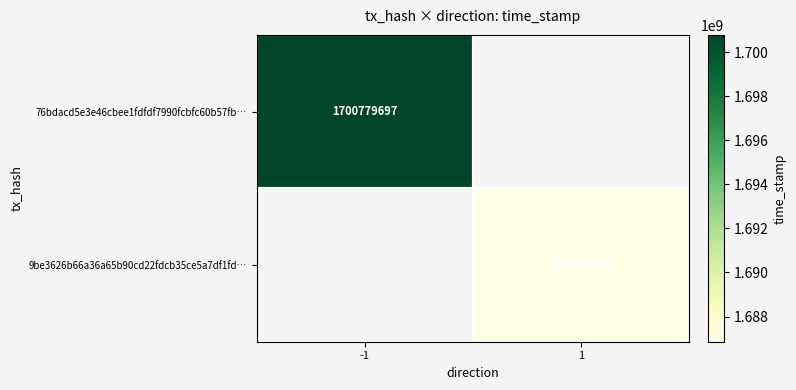

The value of 76bdacd5e3e46cbee1fdfdf7990fcbfc60b57fb… at -1 is 2481034781. True or false?

False